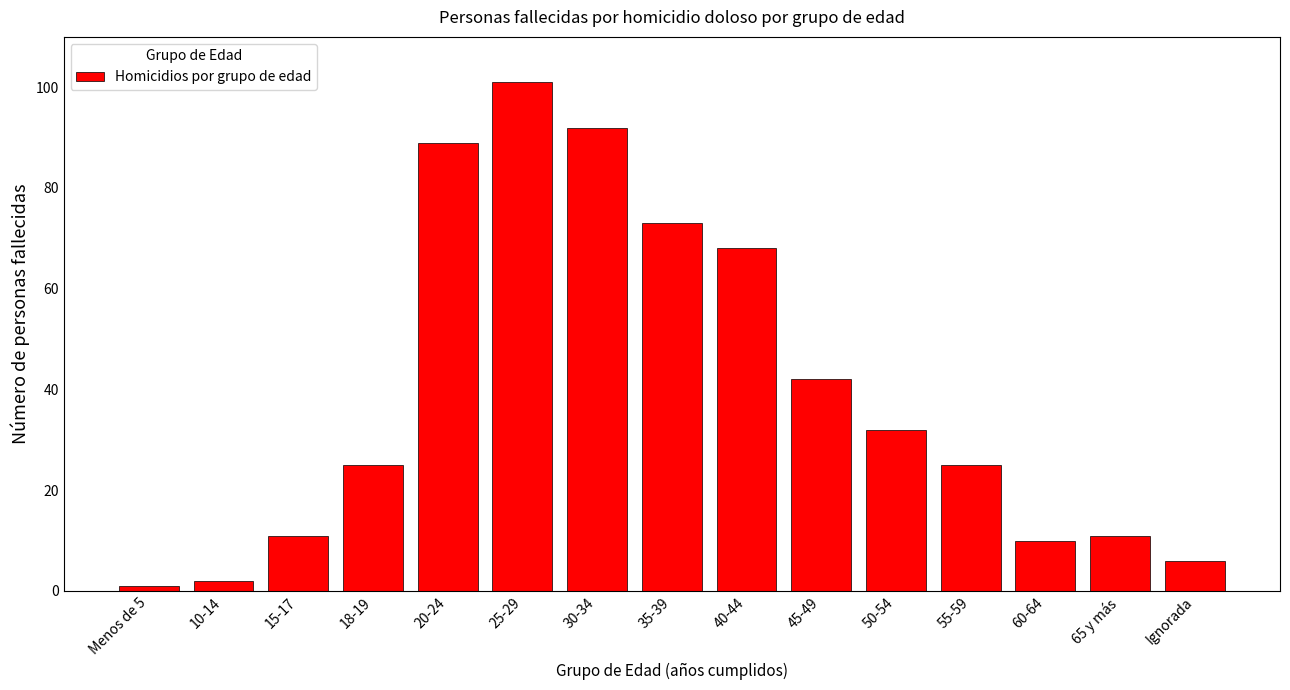

Reading left to right, extract all data points from this chart.

Menos de 5=1	10-14=2	15-17=11	18-19=25	20-24=89	25-29=101	30-34=92	35-39=73	40-44=68	45-49=42	50-54=32	55-59=25	60-64=10	65 y más=11	Ignorada=6